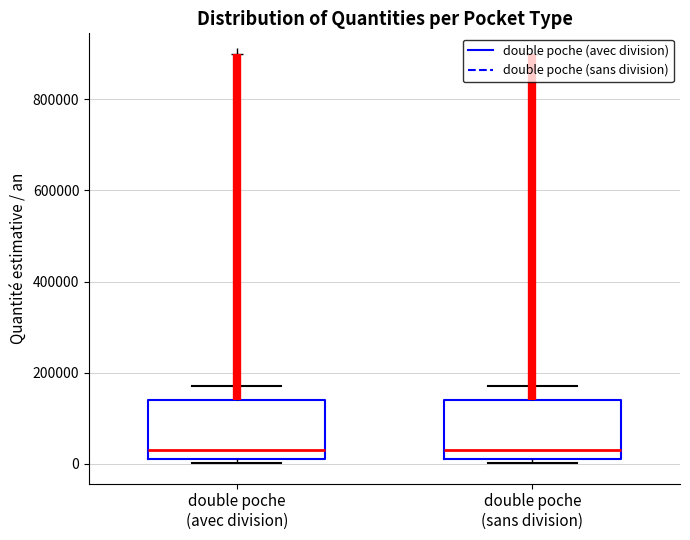

Where is the upper edge of the box for double poche (avec division) on the y-axis? The values are not printed on the chart, so give them approximately, as read against the axis.

140000